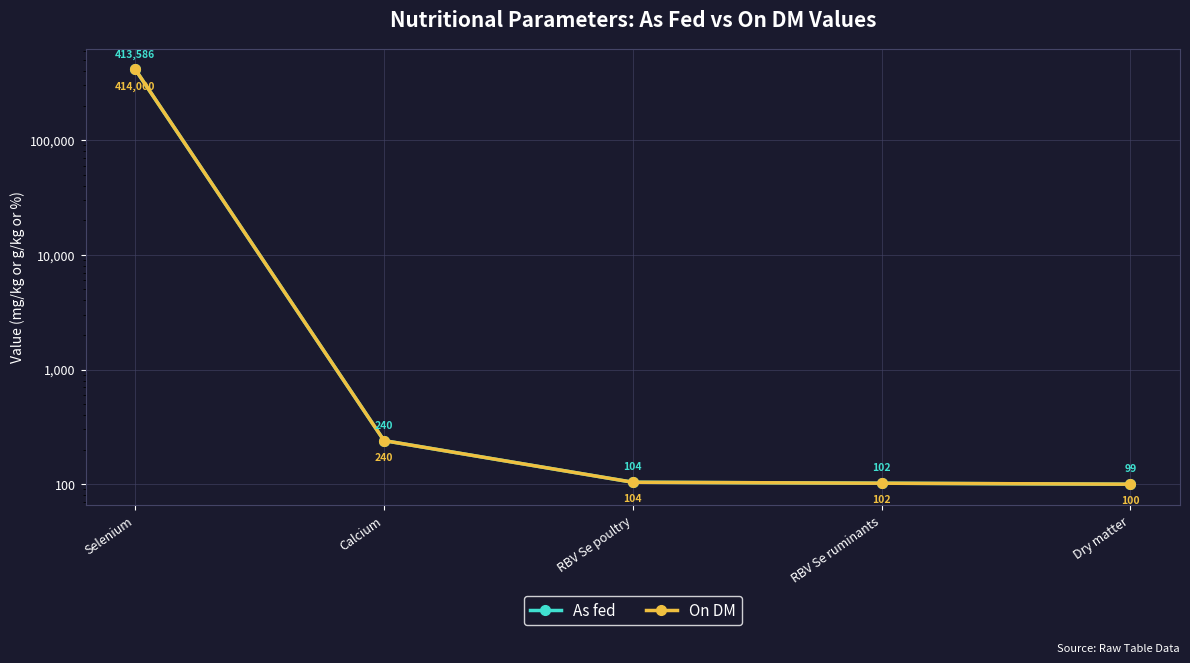

Read the As fed value at Selenium.

413586.0